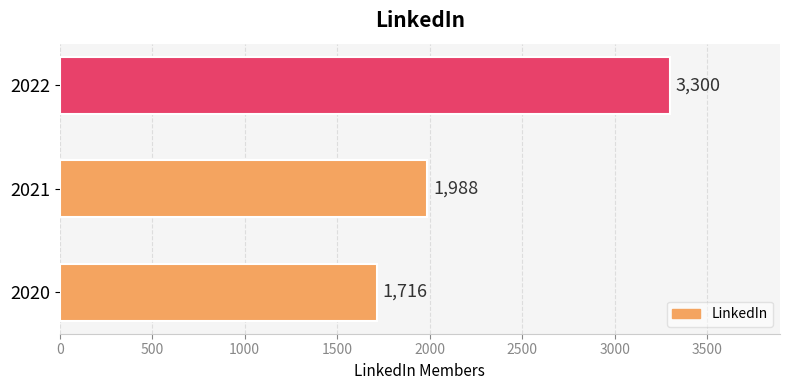

How many values are below 1988?

1